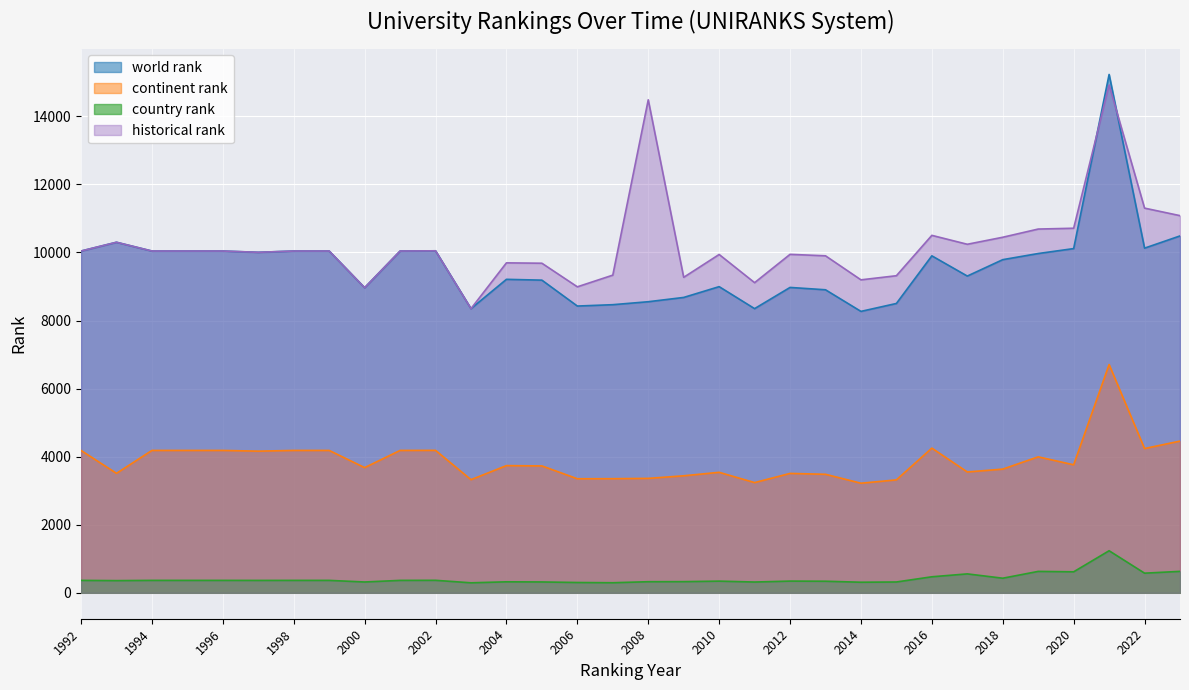

What value does the country rank series have at 2007, to the nearest 10?

300